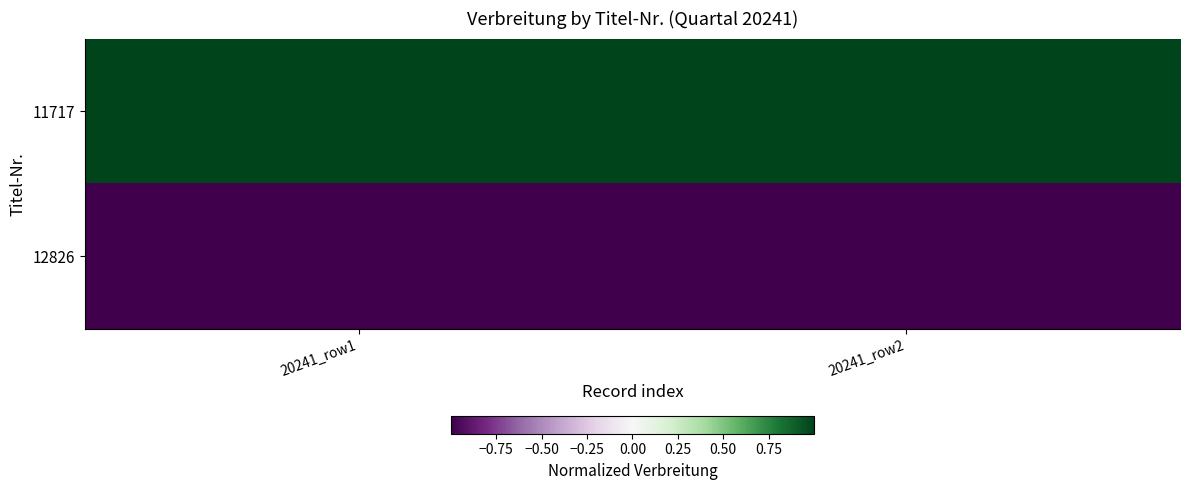

List the series in order of their overall mean, highest first.

11717, 12826